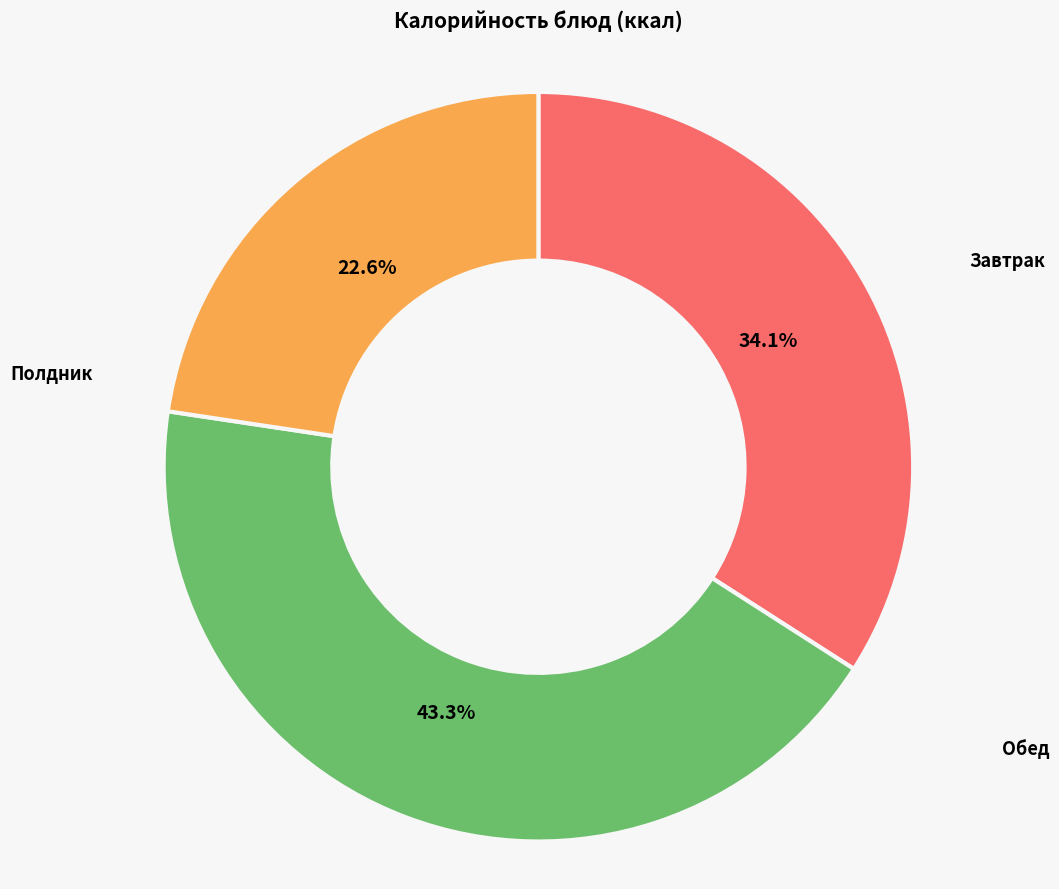

Is Полдник the majority of the pie?

No